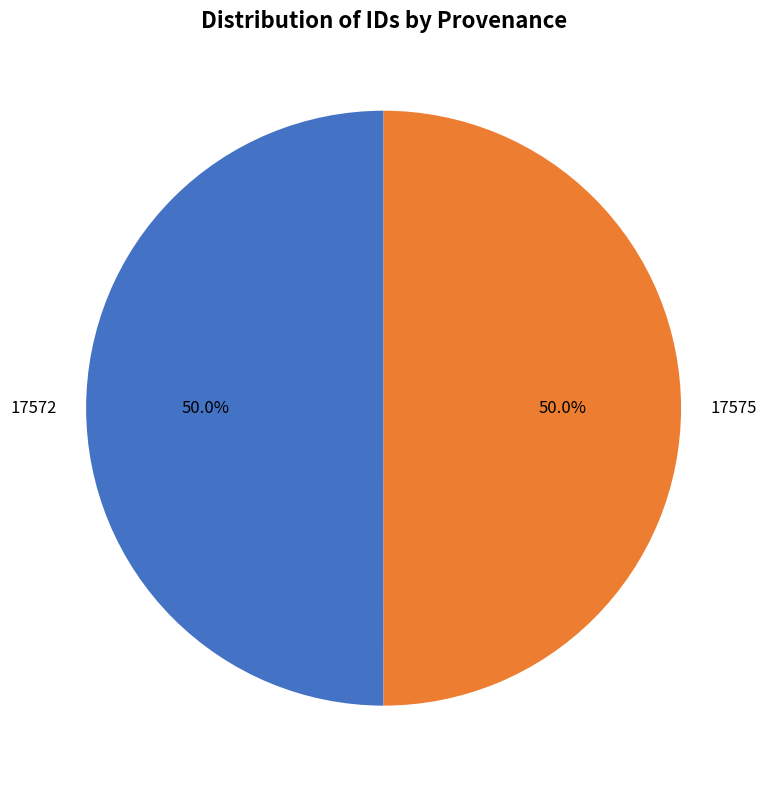

Is it true that 17575 is 58% of the pie?

False